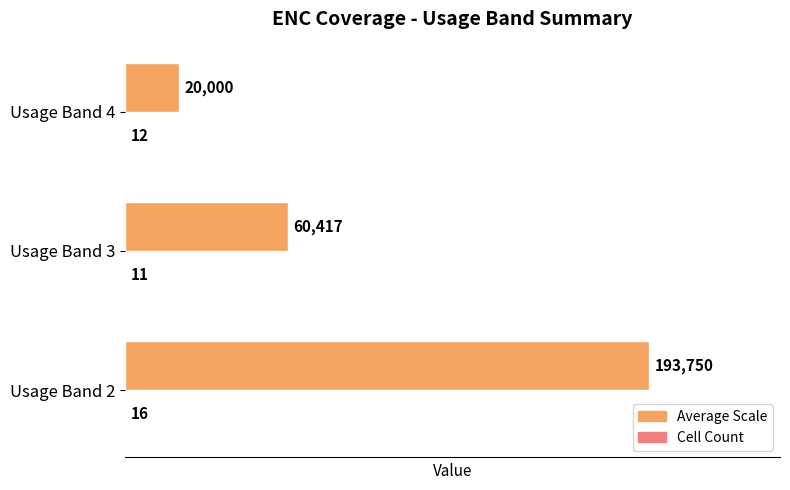

At which category does the chart reach its peak across all series?

Usage Band 2